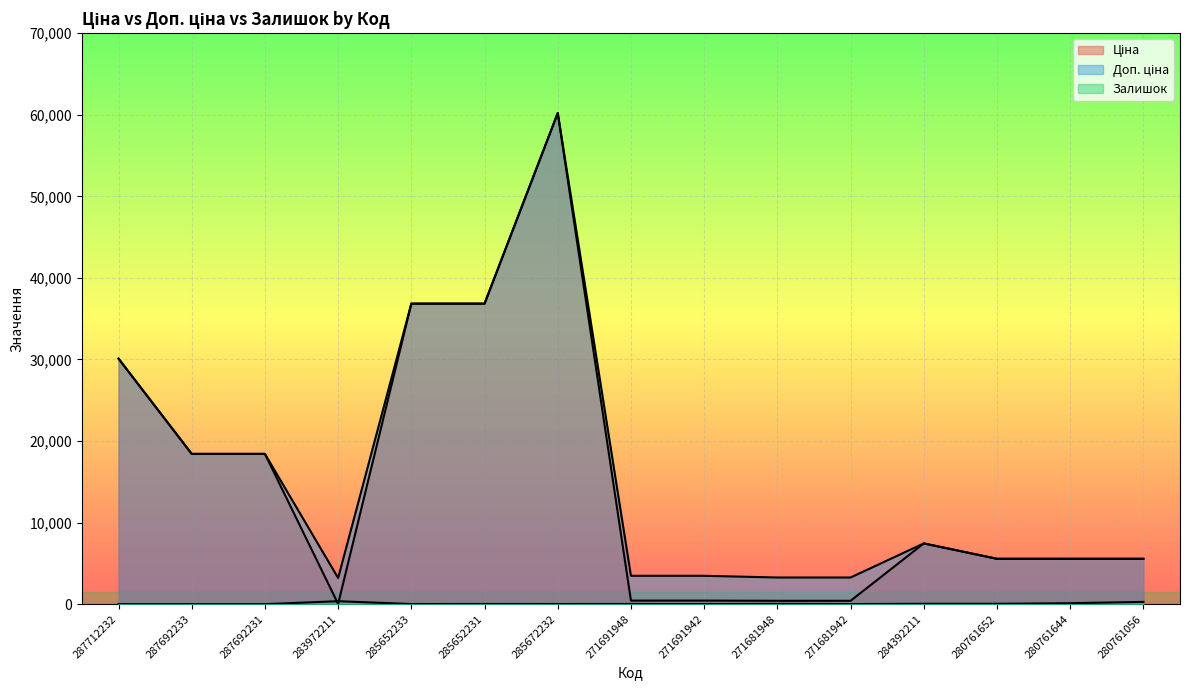

List the labels in order of Доп. ціна value, largest first.

285672232, 285652233, 285652231, 287712232, 287692233, 287692231, 284392211, 280761652, 280761644, 280761056, 271691948, 271691942, 271681948, 271681942, 283972211